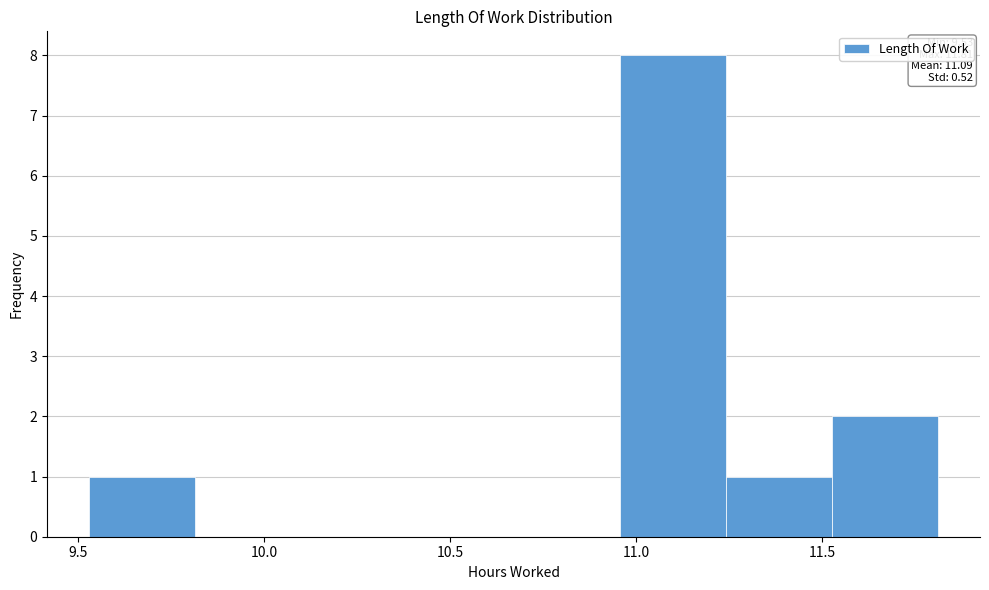

Over which range of the x-axis is the bar tallest?

10.955 to 11.240